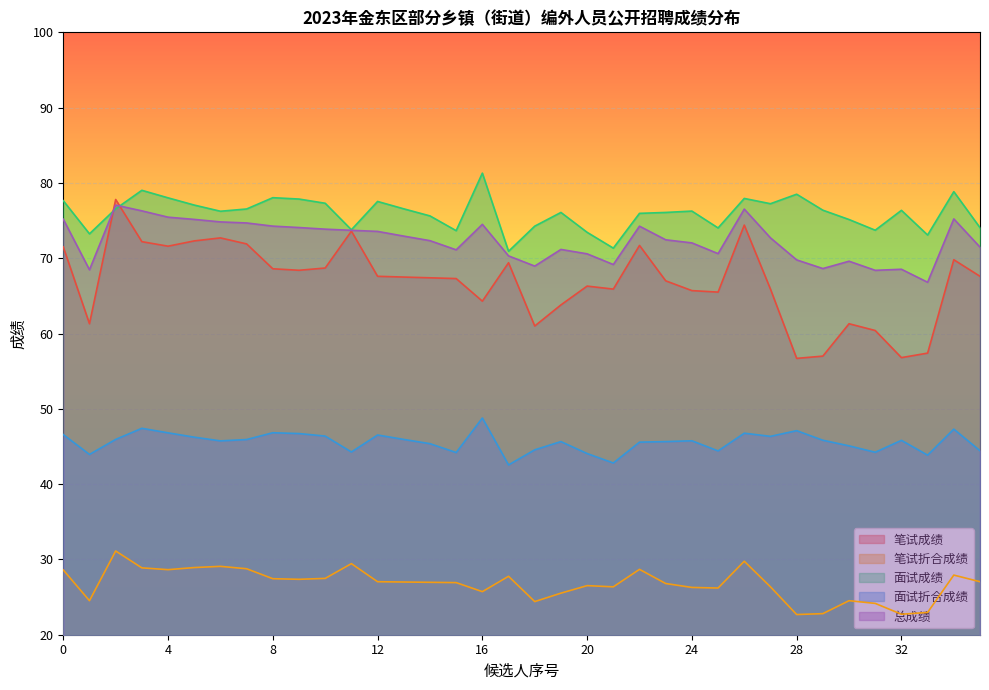

What is the sum of the 面试成绩 values at 26 and 9?

93.5